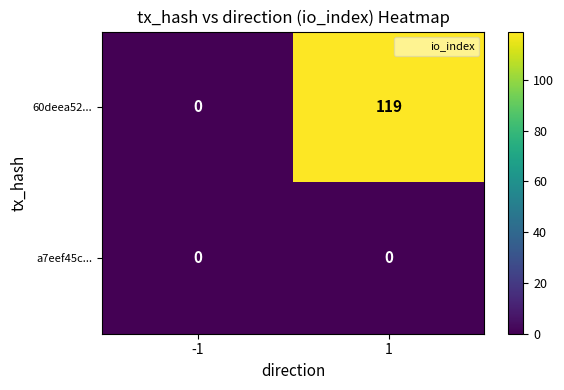

Reading right to left, what are all the values shown in this chart?

60deea52...: 1=119	-1=0
a7eef45c...: 1=0	-1=0